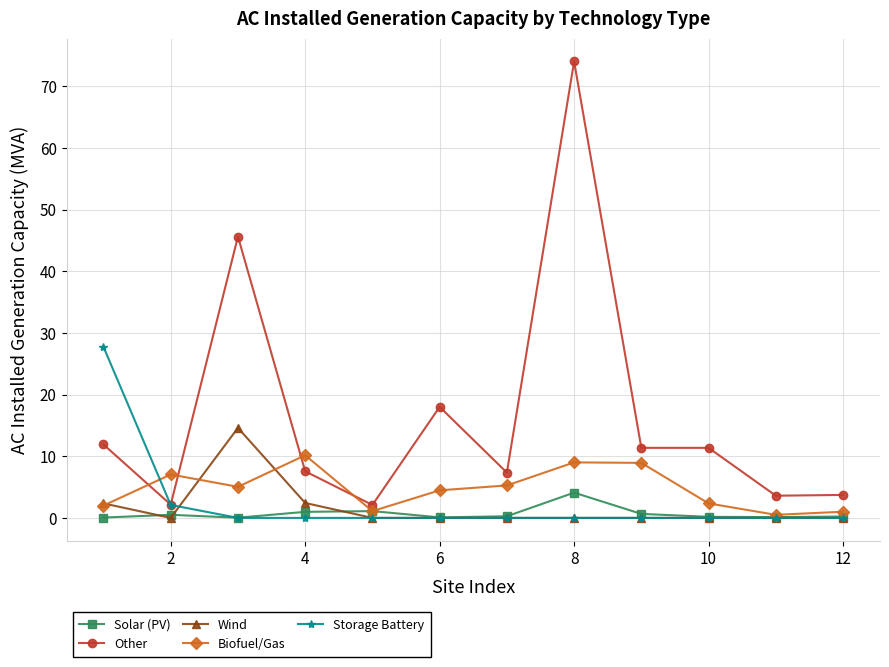

Which series has the largest range (max minus min)?

Other